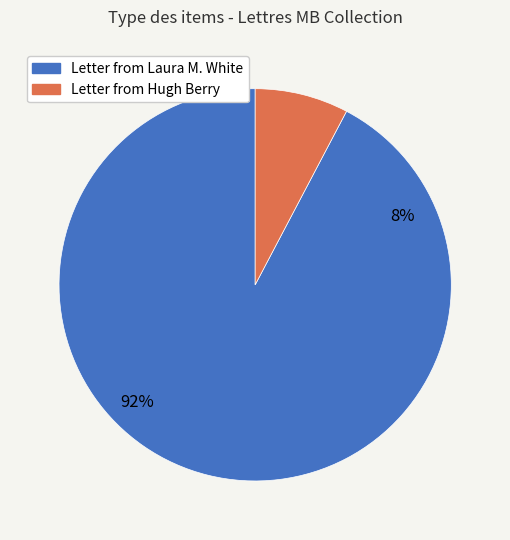

How many segments does this pie chart have?

2